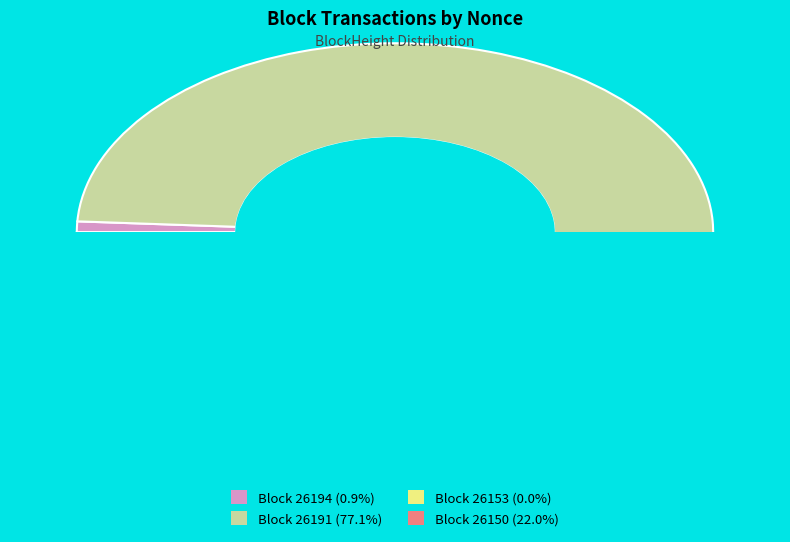

Is it true that 26150 is 22% of the pie?

True